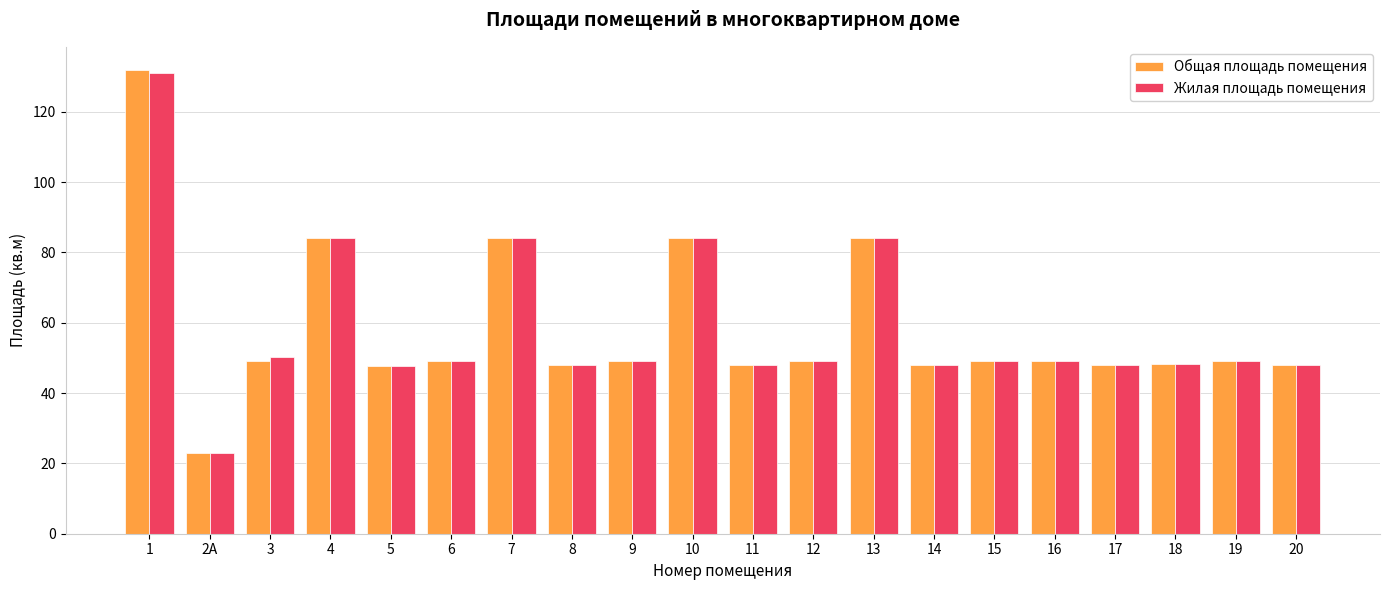

Which label corresponds to the largest value in the chart?

1